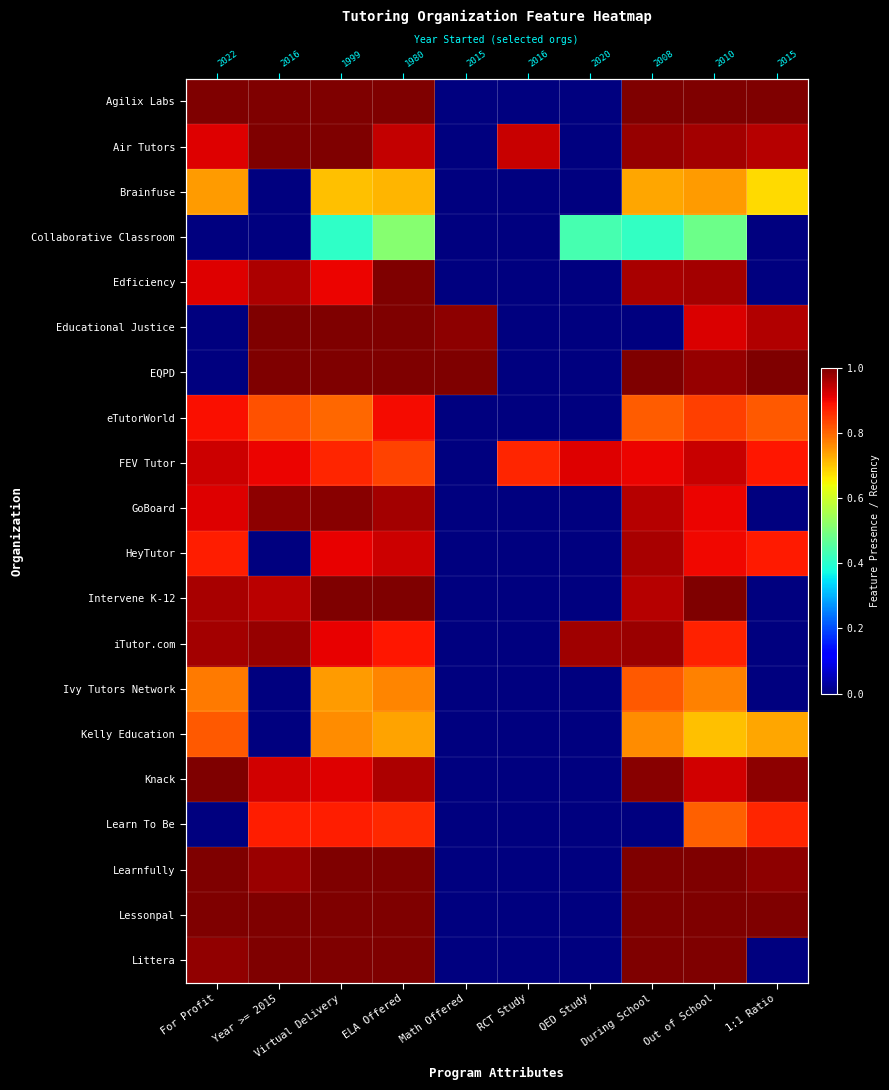

Is it true that GoBoard equals 0.3 at Out of School?

False